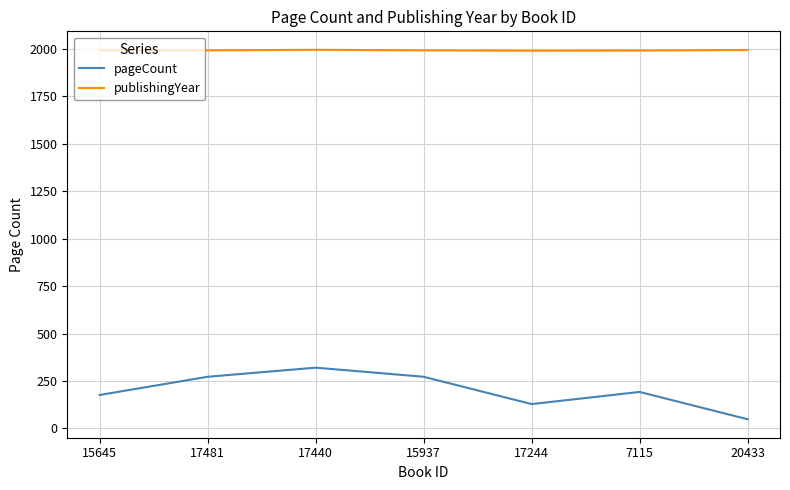

What is the difference between the highest and lowest values at 17244?

1863